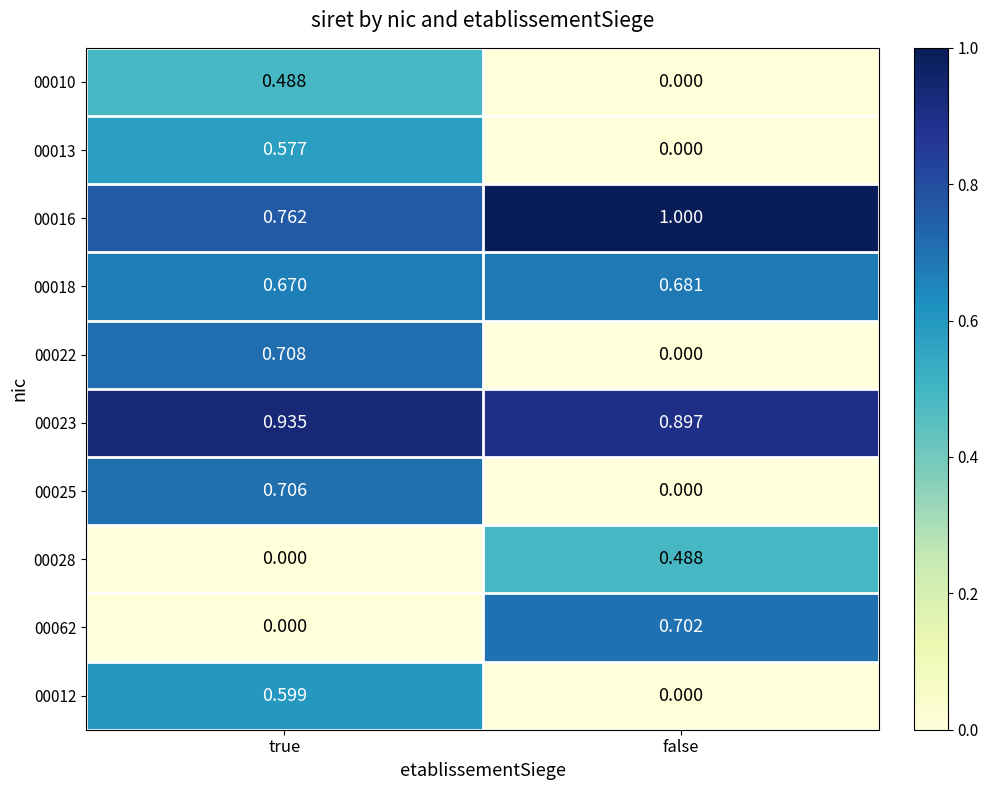

How many categories are shown in the chart?

2